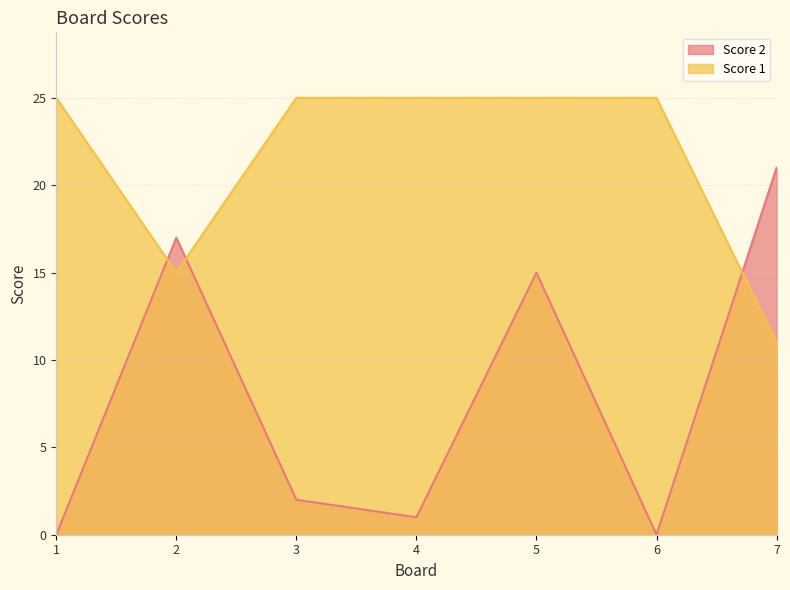

Reading left to right, list all the values displayed in this chart.

Score 2: 1=0	2=17	3=2	4=1	5=15	6=0	7=21
Score 1: 1=25	2=15	3=25	4=25	5=25	6=25	7=11